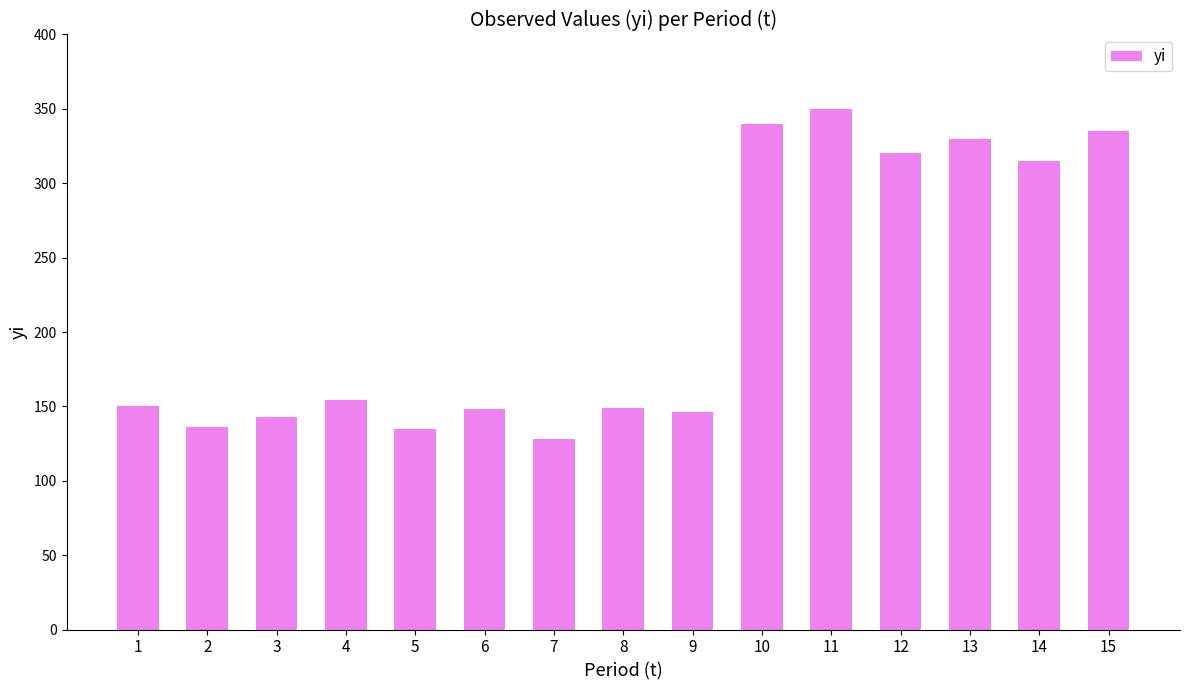

Which has a higher value, 11 or 10?

11